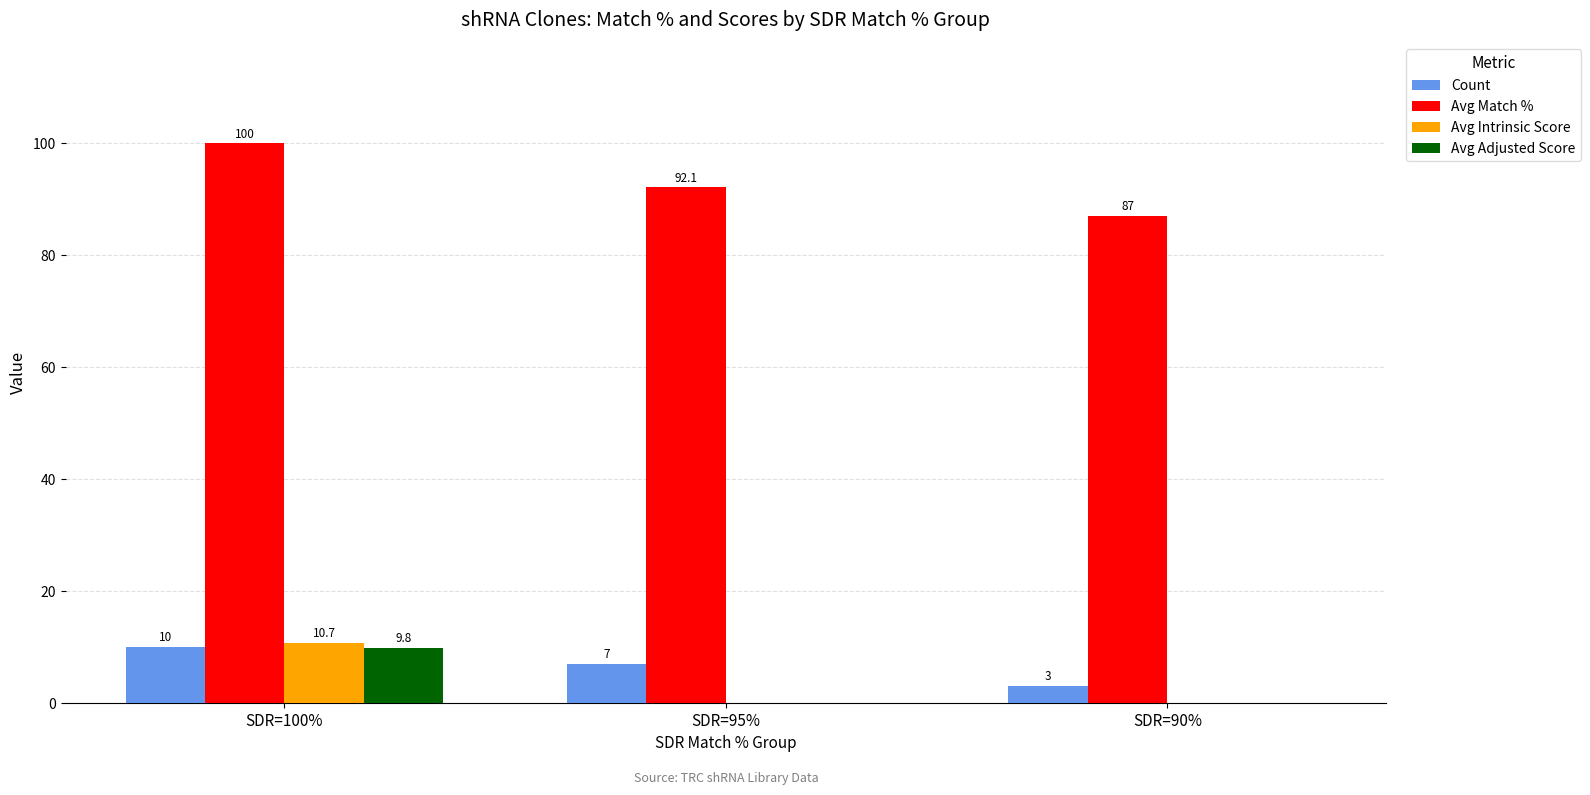

The value of Avg Match % at SDR=95% is 25.9. True or false?

False